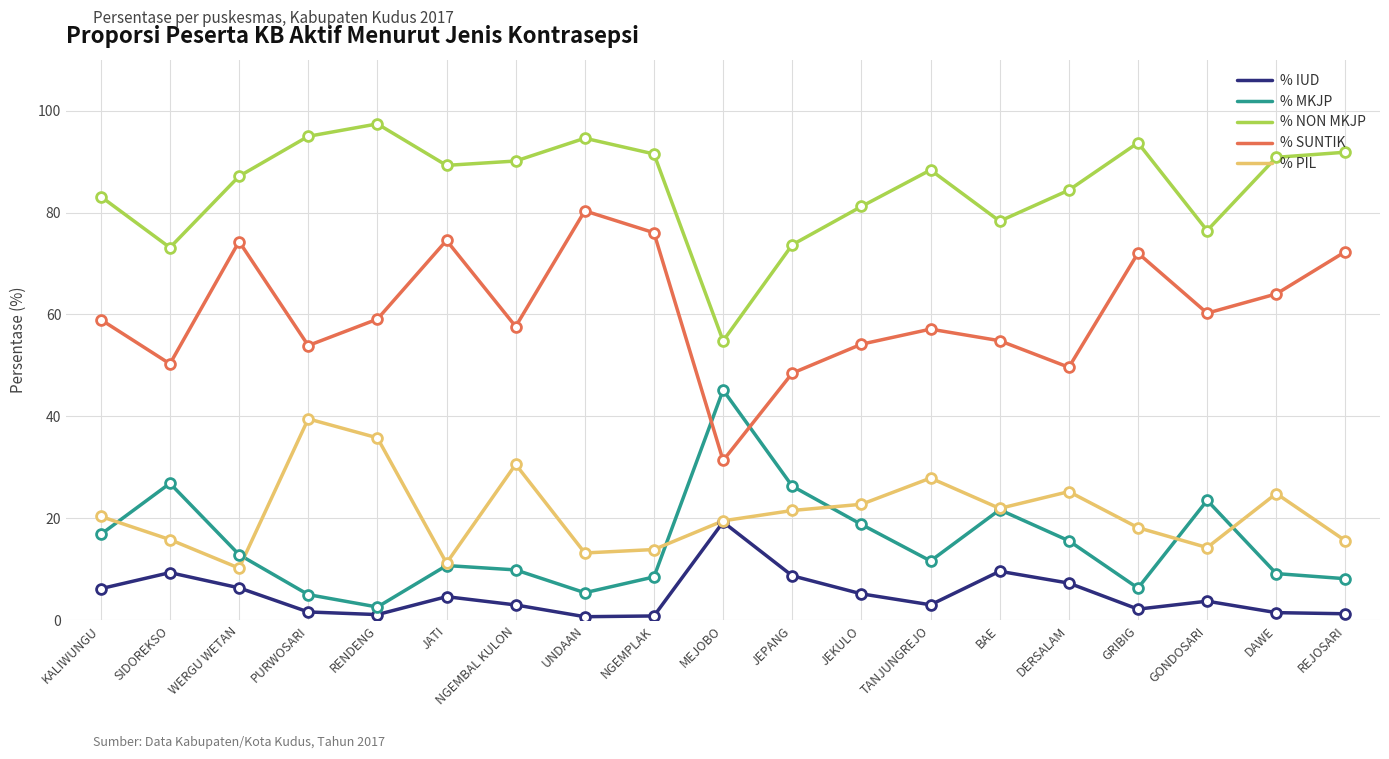

What are all the series names shown in the legend?

% IUD, % MKJP, % NON MKJP, % SUNTIK, % PIL